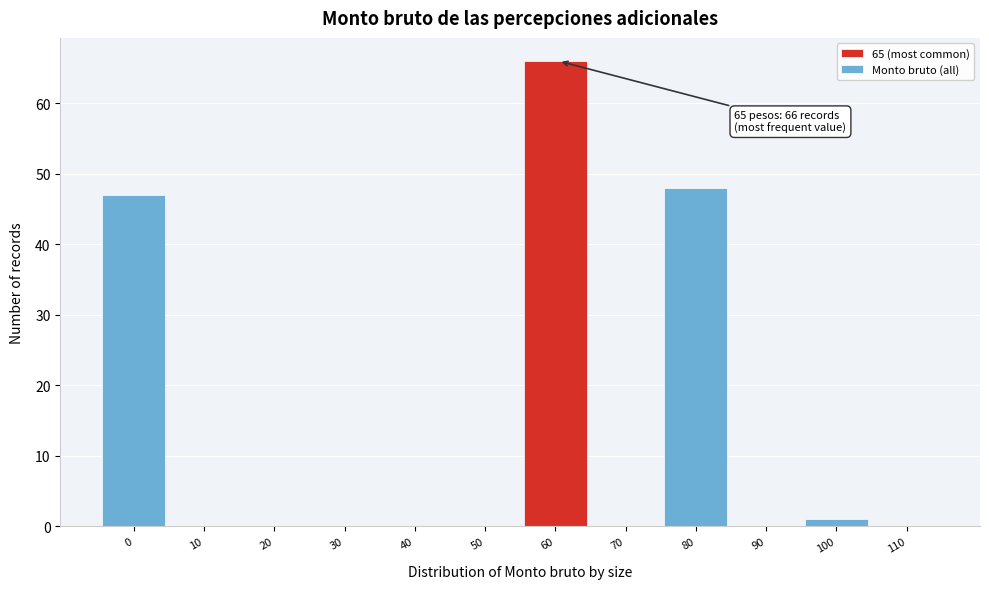

Reading left to right, transcribe all the data shown in this chart.

0=47	10=0	20=0	30=0	40=0	50=0	60=66	70=0	80=48	90=0	100=1	110=0